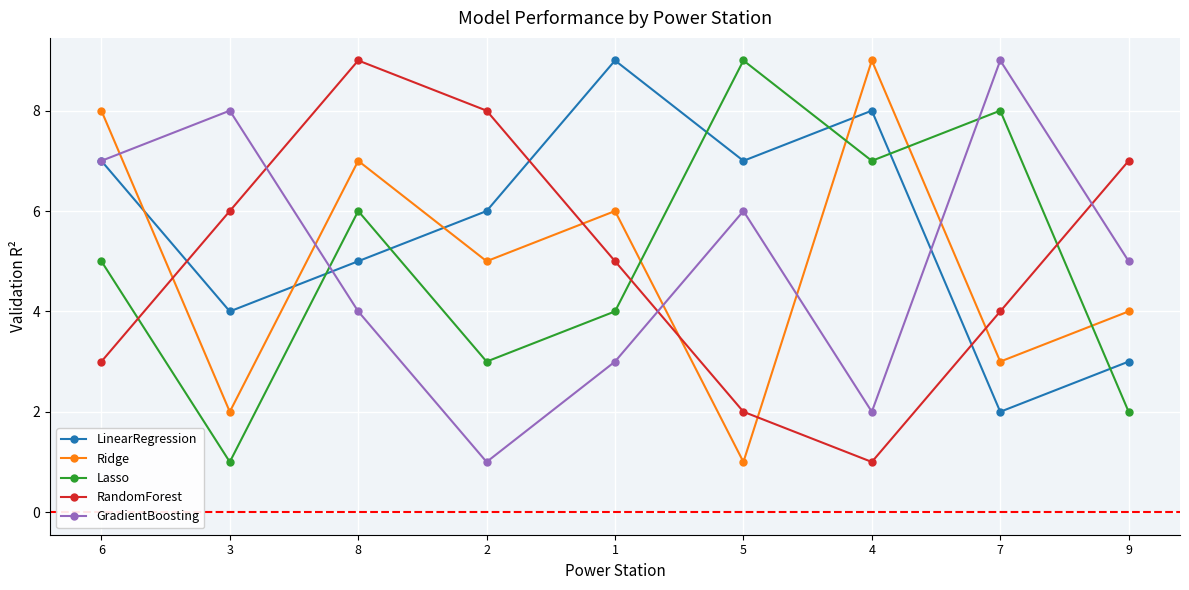

Which category has the lowest value in the RandomForest series?

4